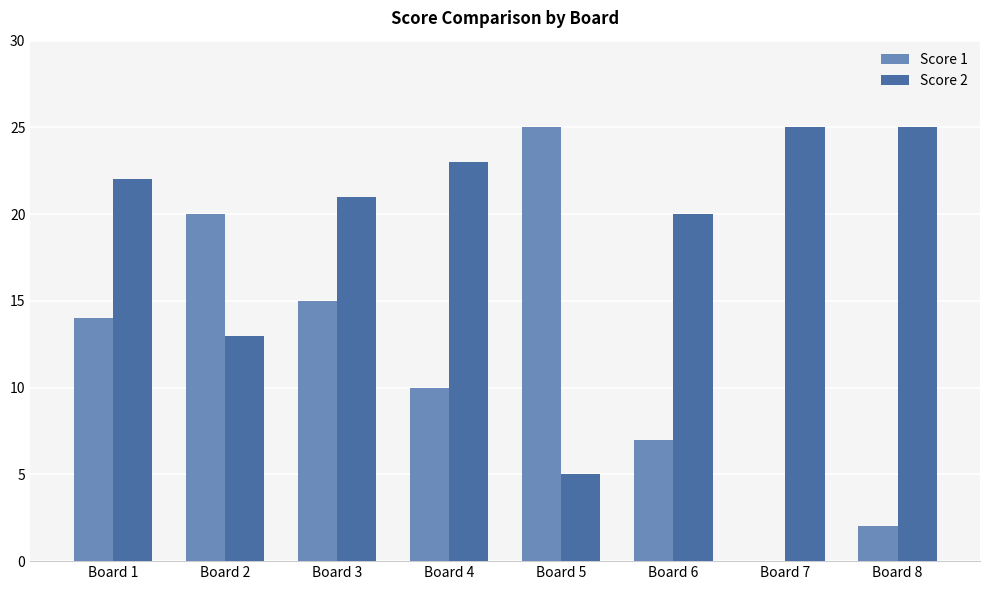

Which series changed the most between Board 4 and Board 8?

Score 1